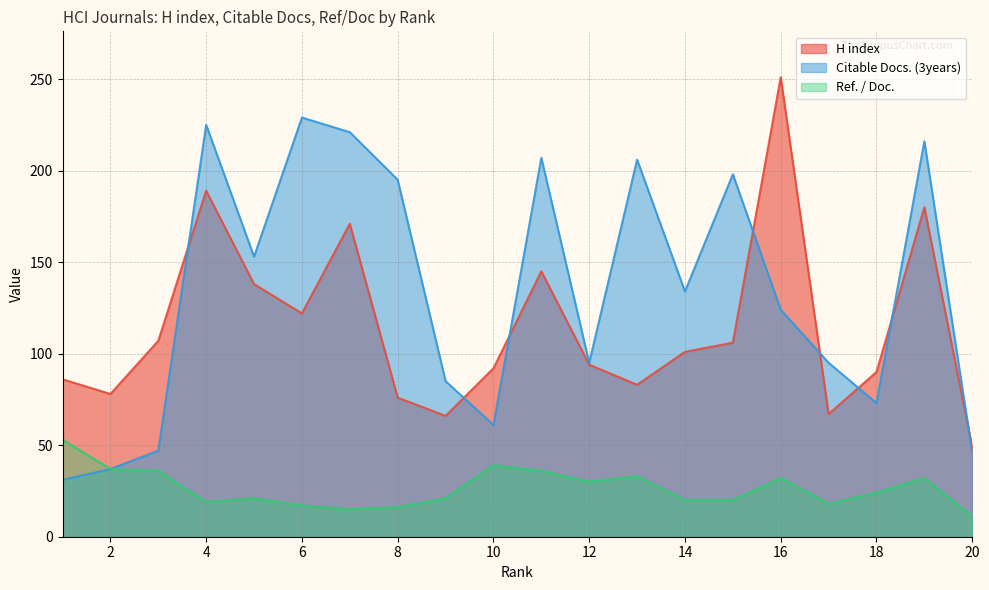

Rank the categories by H index value from highest to lowest.

16, 4, 19, 7, 11, 5, 6, 3, 15, 14, 12, 10, 18, 1, 13, 2, 8, 17, 9, 20